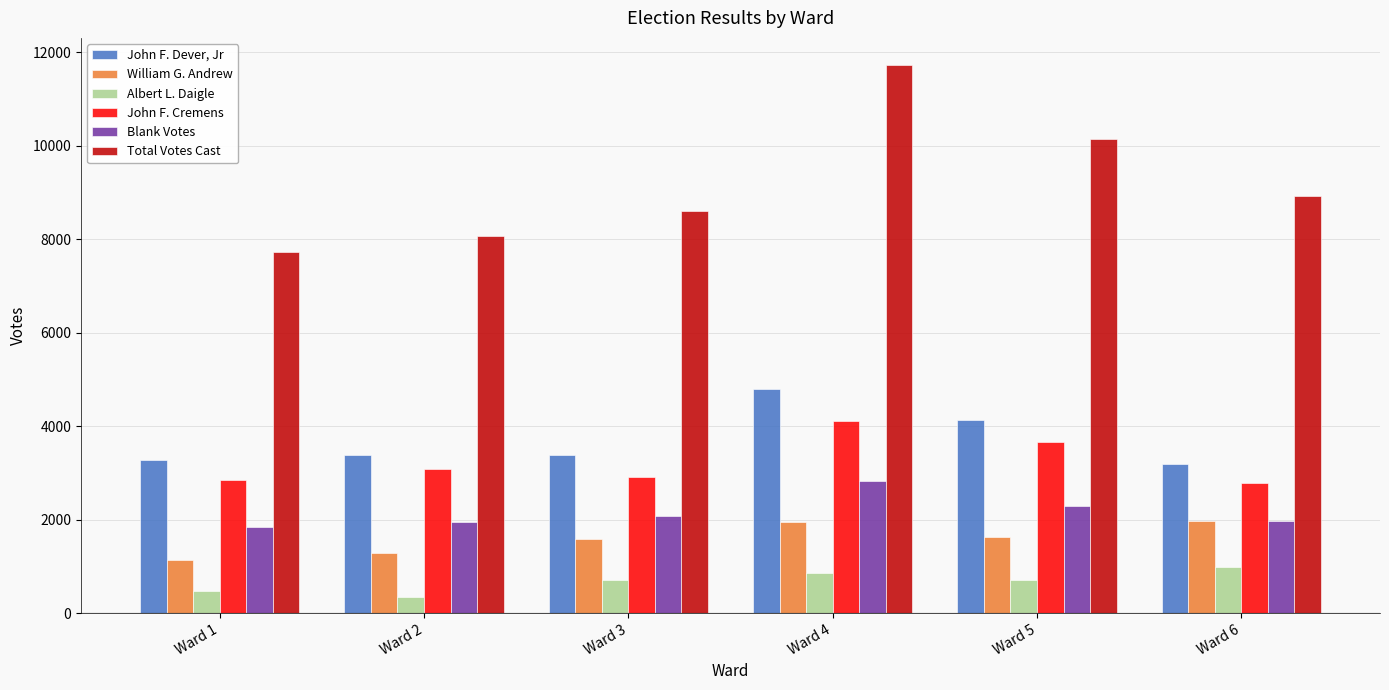

Which series changed the most between Ward 2 and Ward 4?

Total Votes Cast